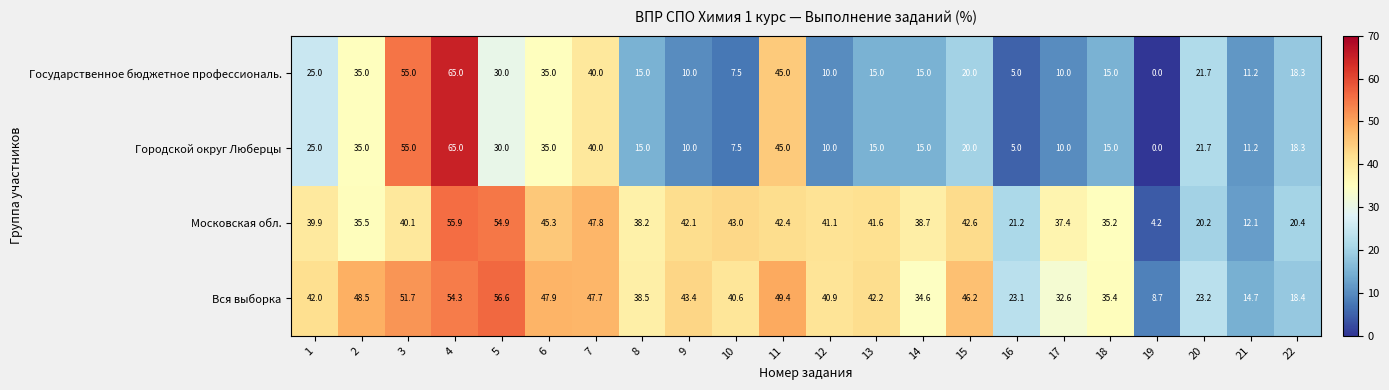

List the labels in order of Вся выборка value, smallest first.

19, 21, 22, 16, 20, 17, 14, 18, 8, 10, 12, 1, 13, 9, 15, 7, 6, 2, 11, 3, 4, 5